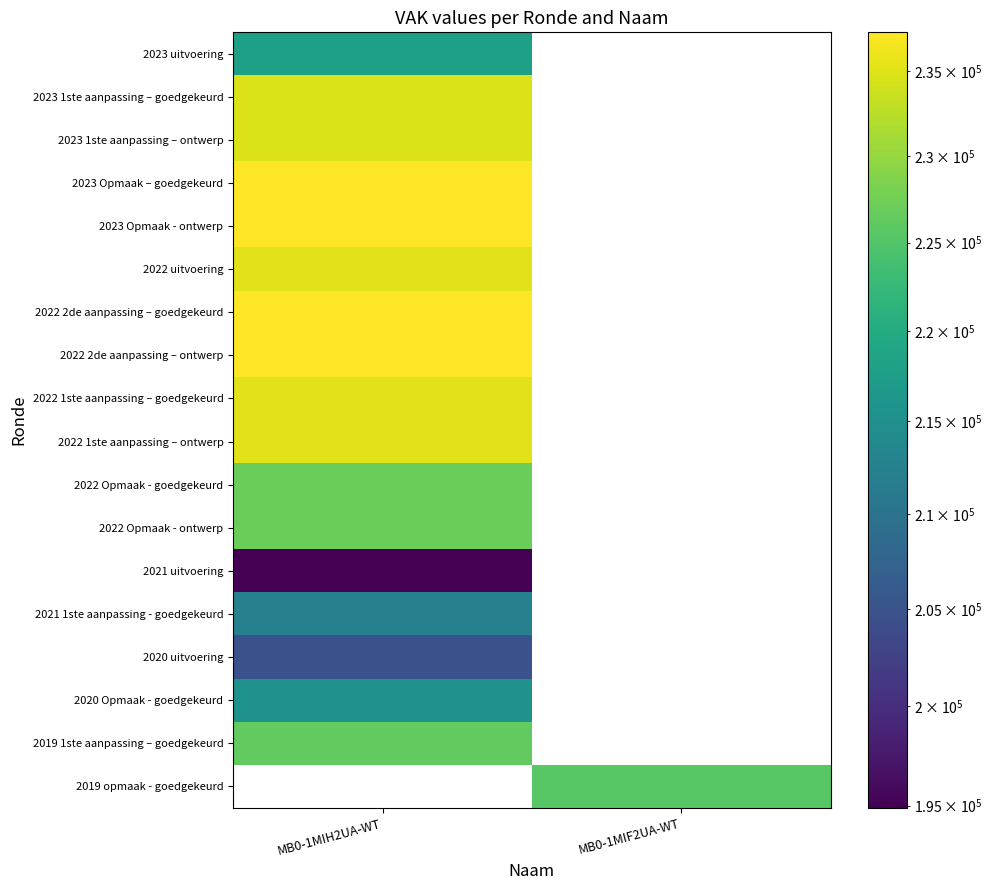

At how many categories does at least one series exceed 210891?

2